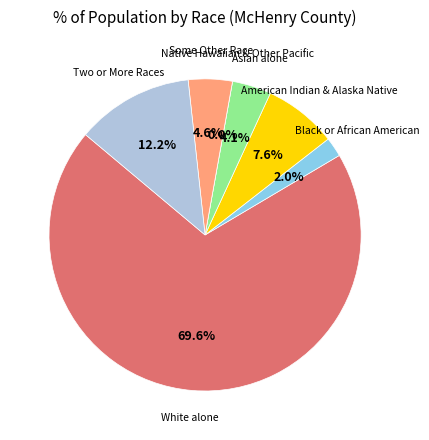

Combined, what portion of the pie is Asian alone and Black or African American?

6.1%